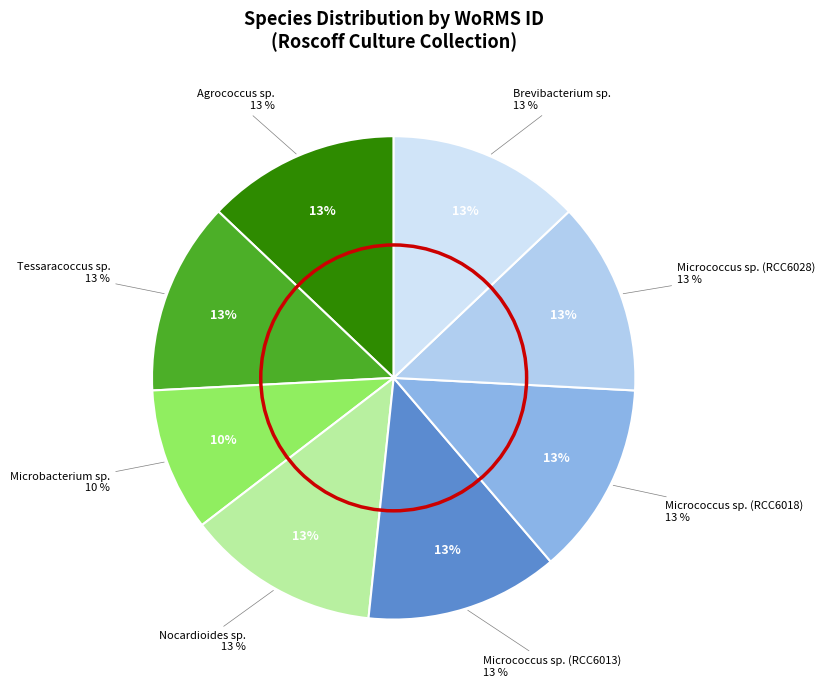

What percentage do Tessaracoccus sp. and Micrococcus sp. (RCC6013) together represent?

25.8%